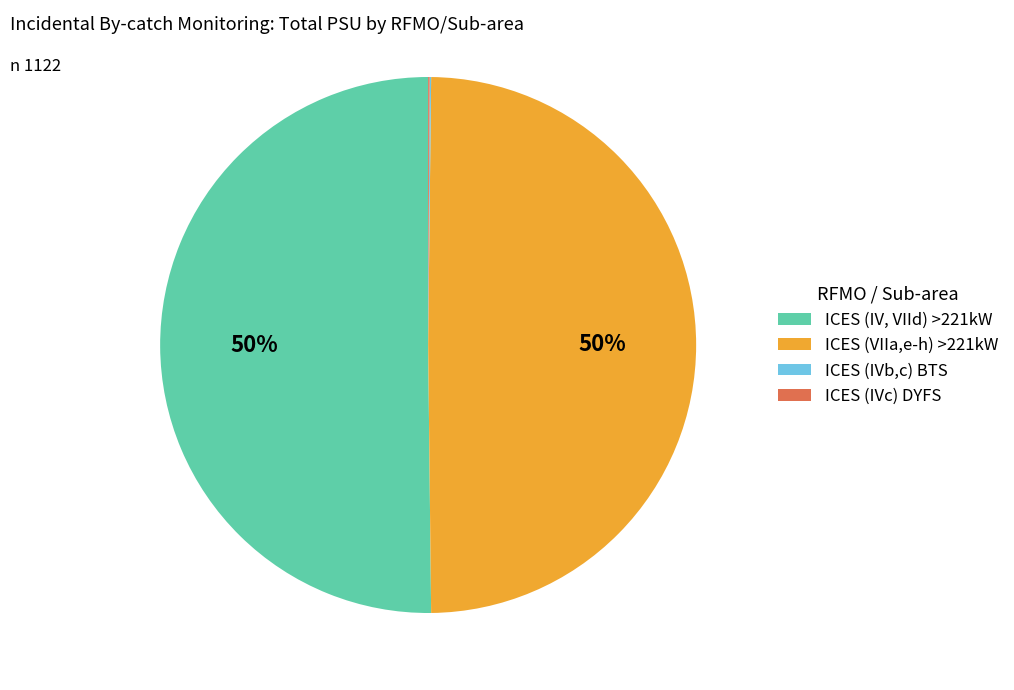

To the nearest percent, what portion does ICES (IV, VIId) >221kW represent?

50%